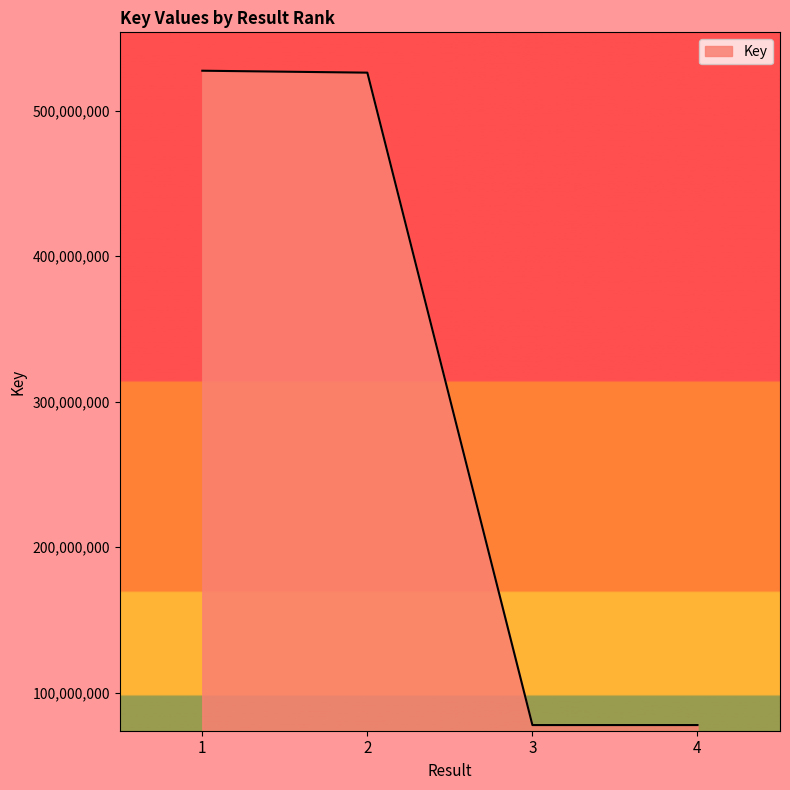

Between 4 and 2, which is larger?

2